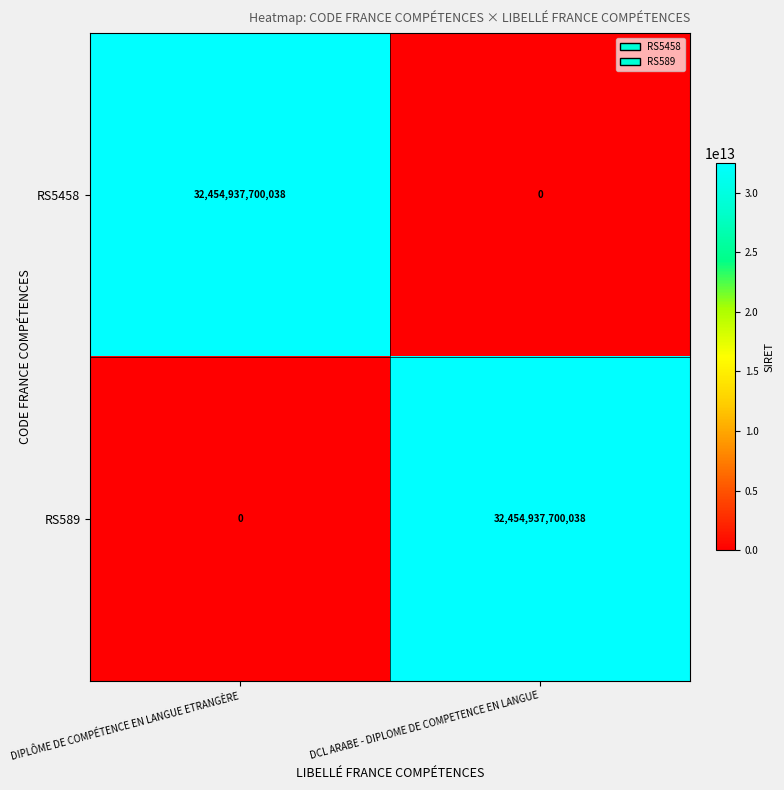

At which label does RS5458 reach its peak?

DIPLÔME DE COMPÉTENCE EN LANGUE ETRANGÈRE